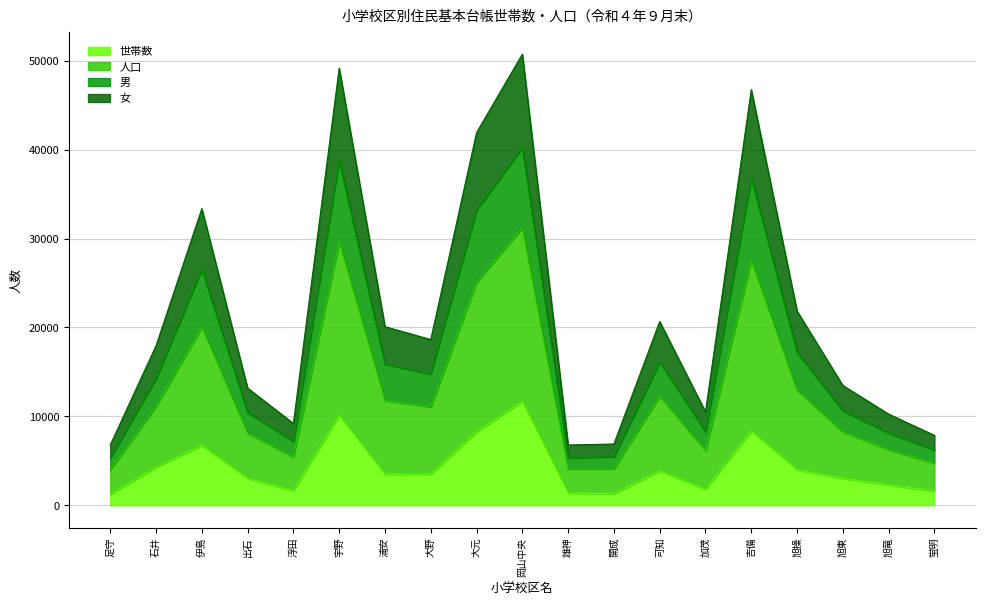

Which series changed the most between 雄神 and 旭竜?

人口